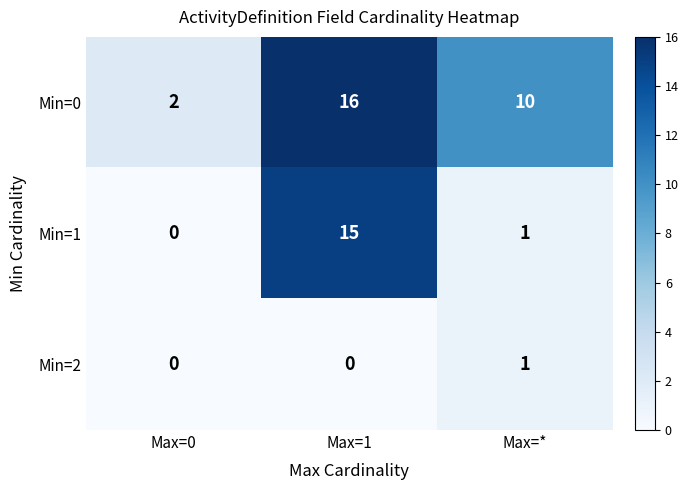

At which category is the sum across all series the highest?

Max=1